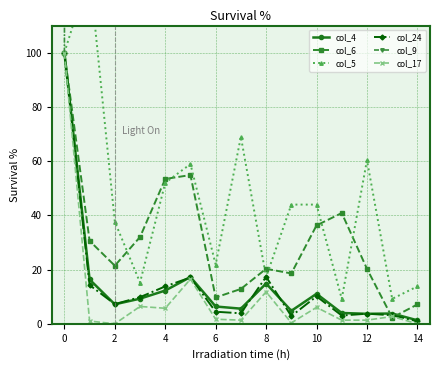

At which label does col_4 first exceed 7?

0